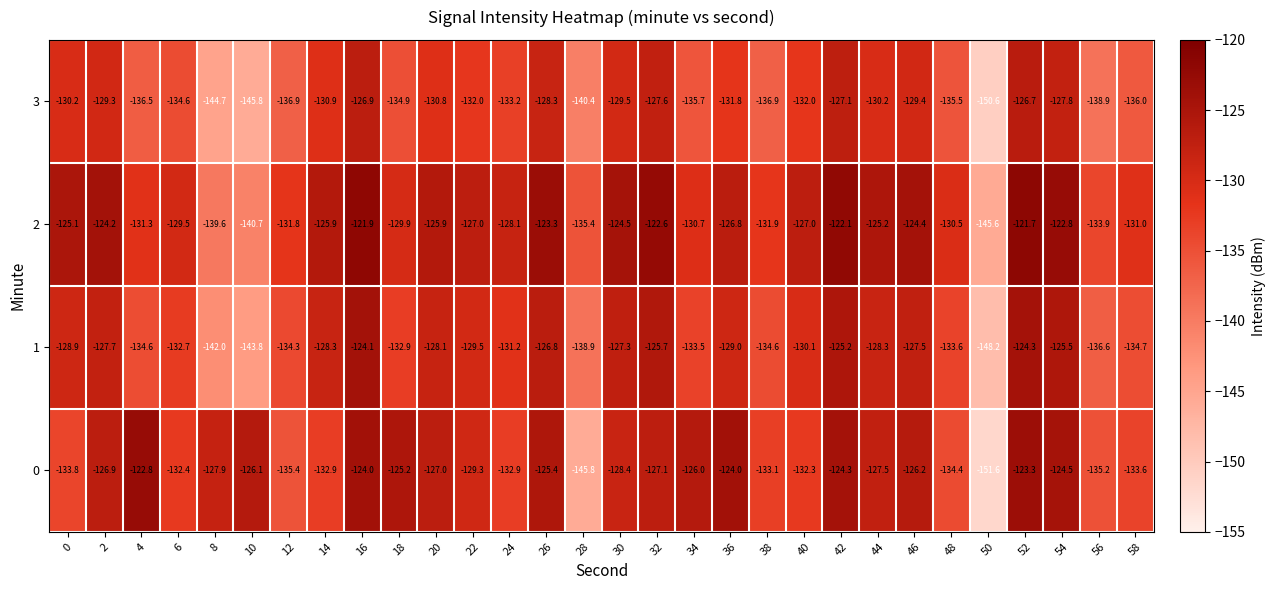

What is the maximum value shown in the chart?

-121.7